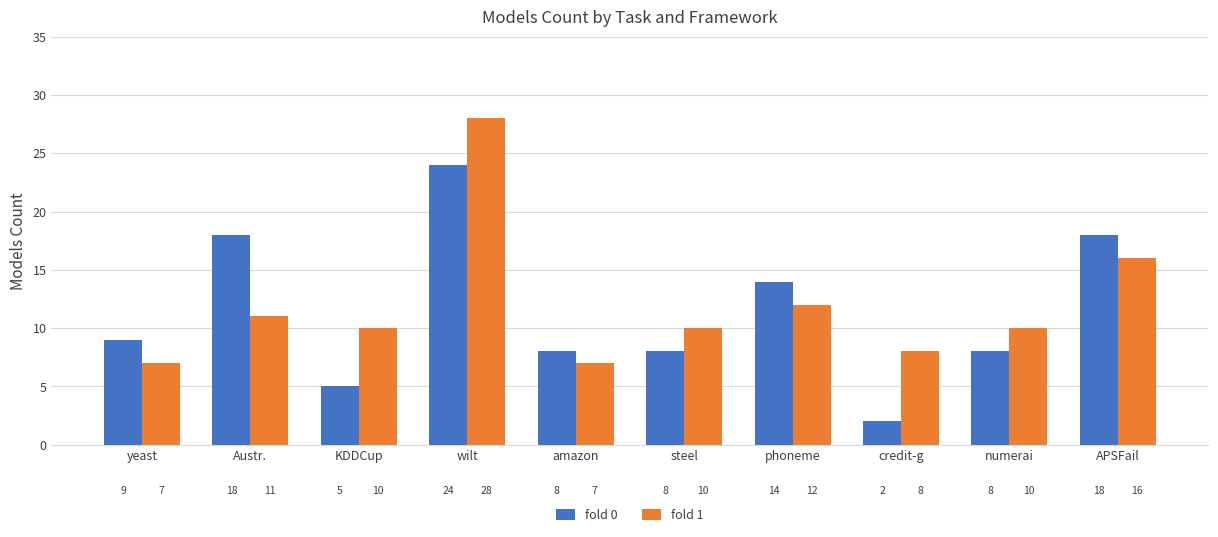

How many groups of bars are there?

10